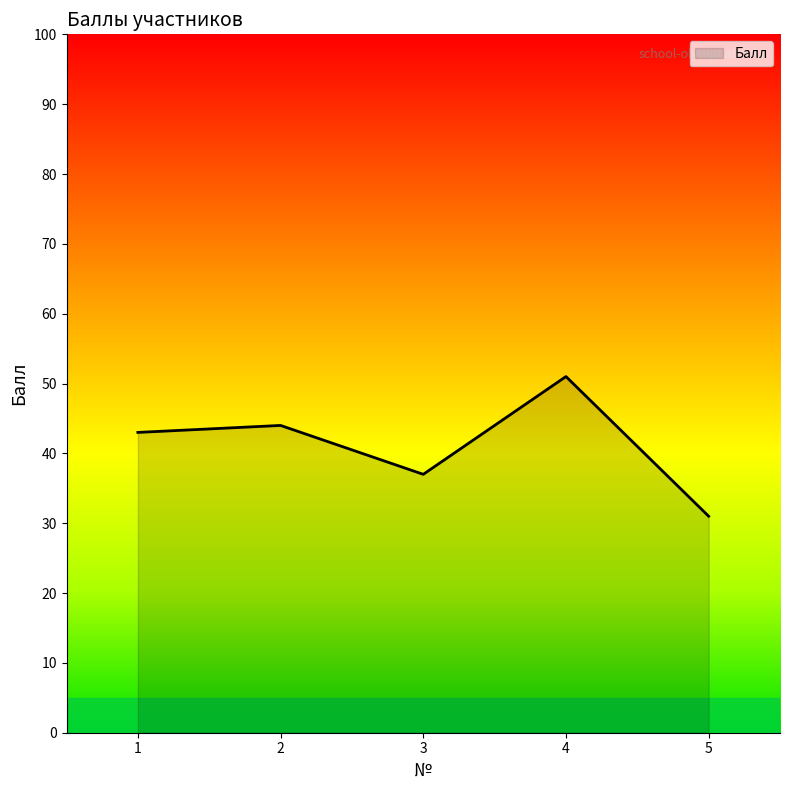

What value does the data have at 1?

43